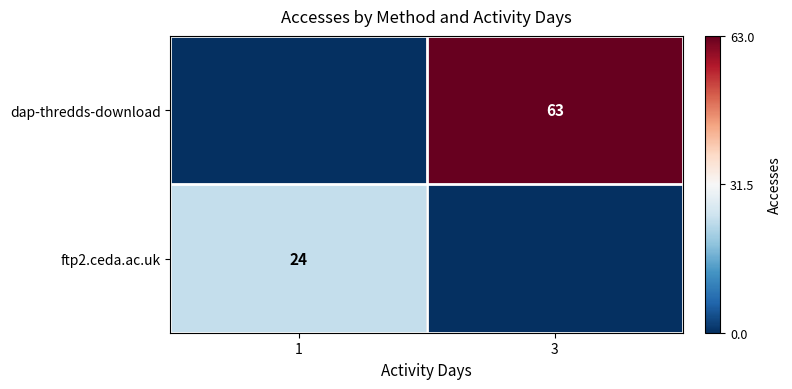

Count the dap-thredds-download values in the range 0 to 63.

2